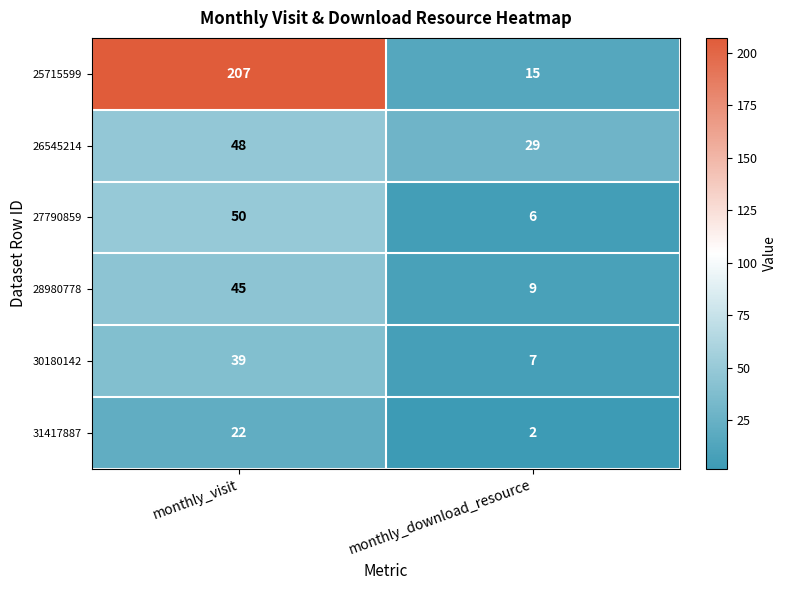

What is the total value across all series at monthly_download_resource?

68